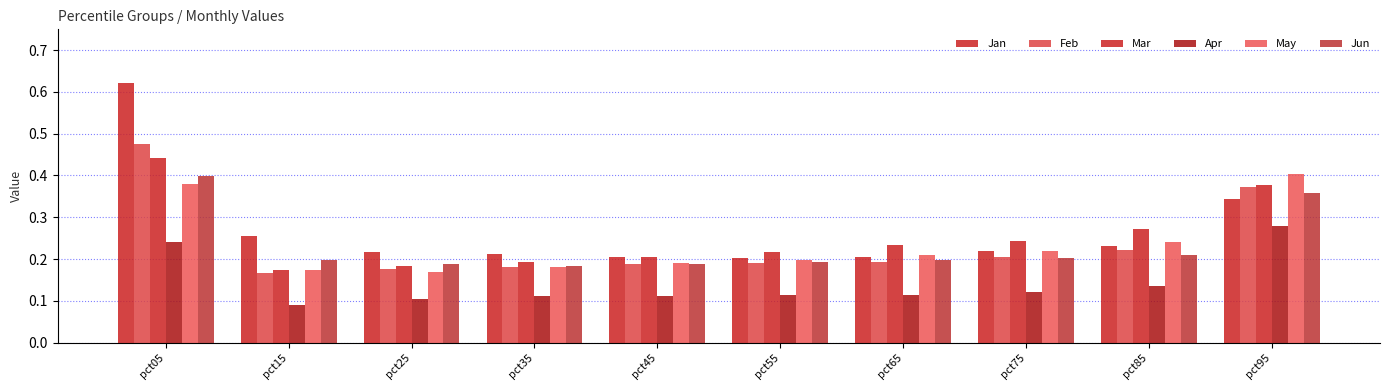

How many bars are there in total?

60